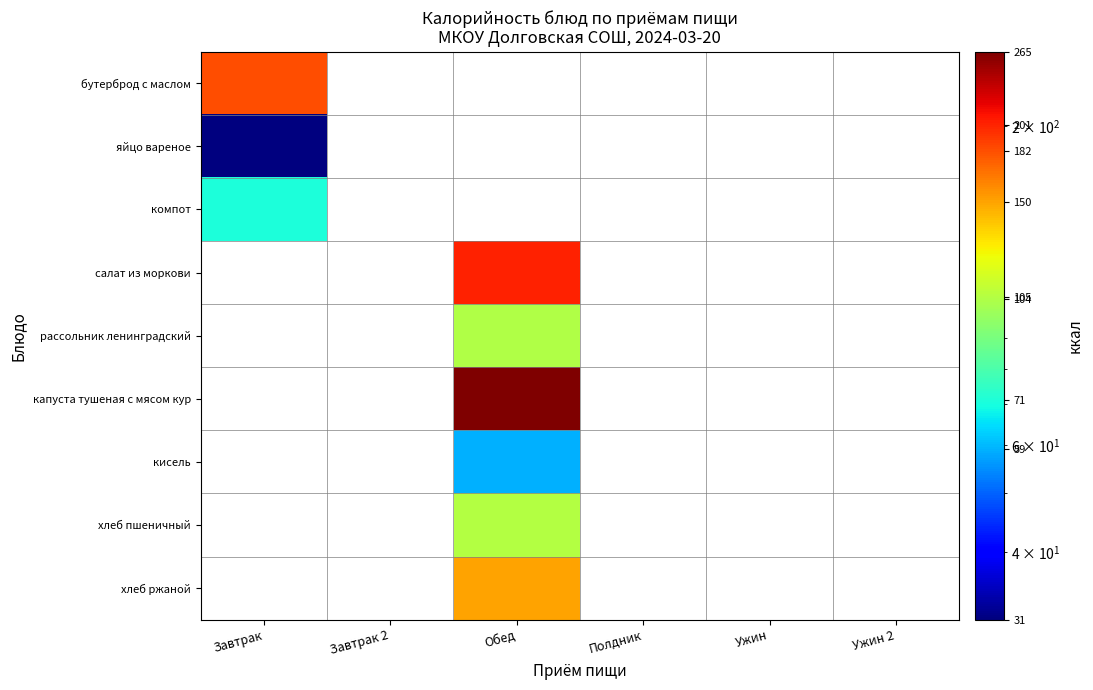

How many data points does each series have?

6